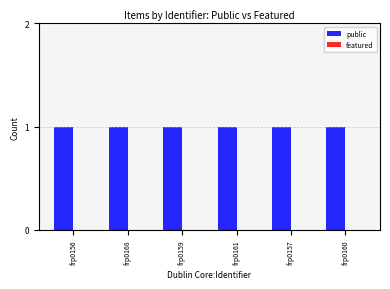

At which category does the chart reach its minimum across all series?

frp0156